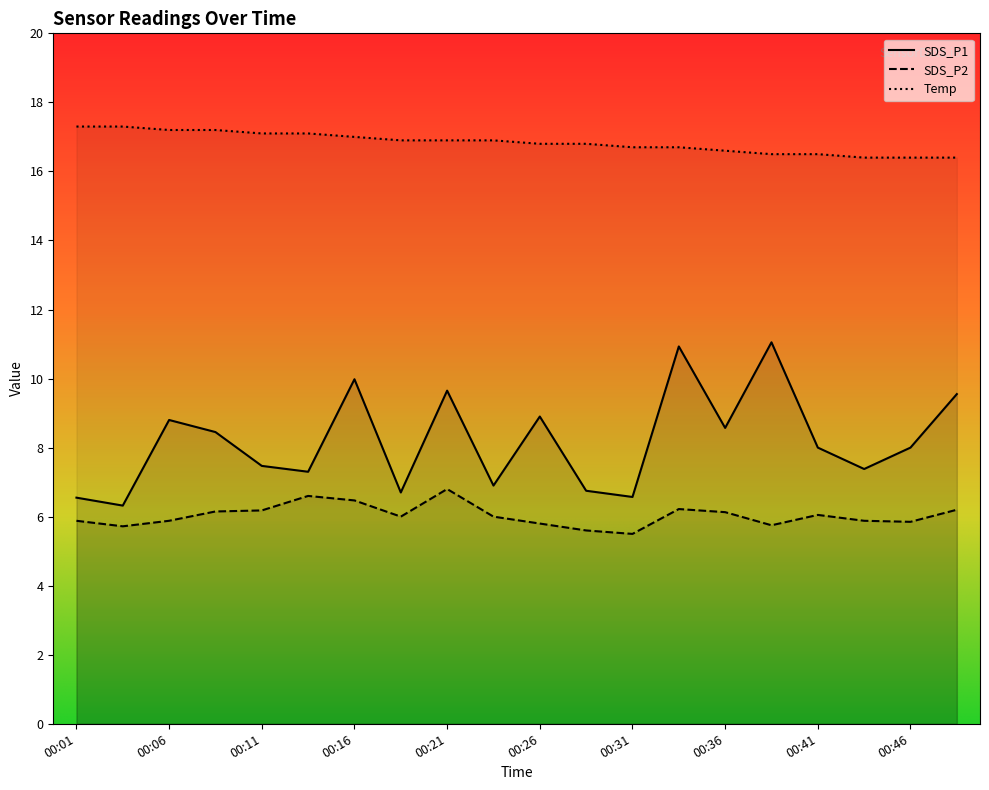

List the series in order of their overall mean, lowest first.

SDS_P2, SDS_P1, Temp